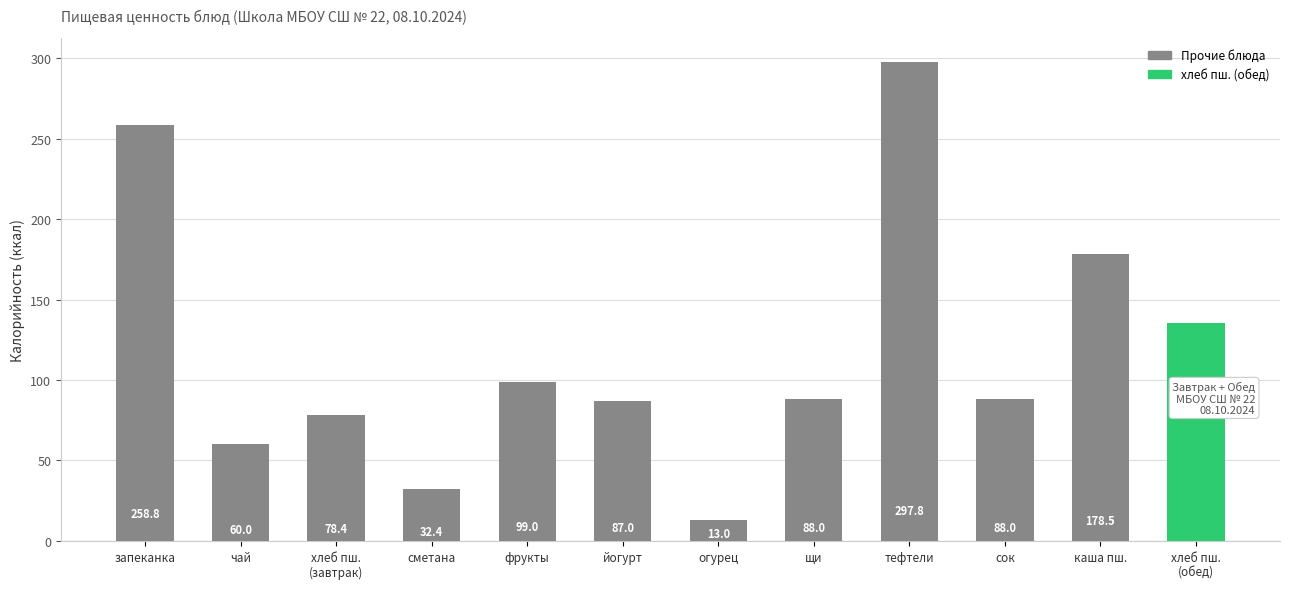

What value does the data have at щи?

88.0